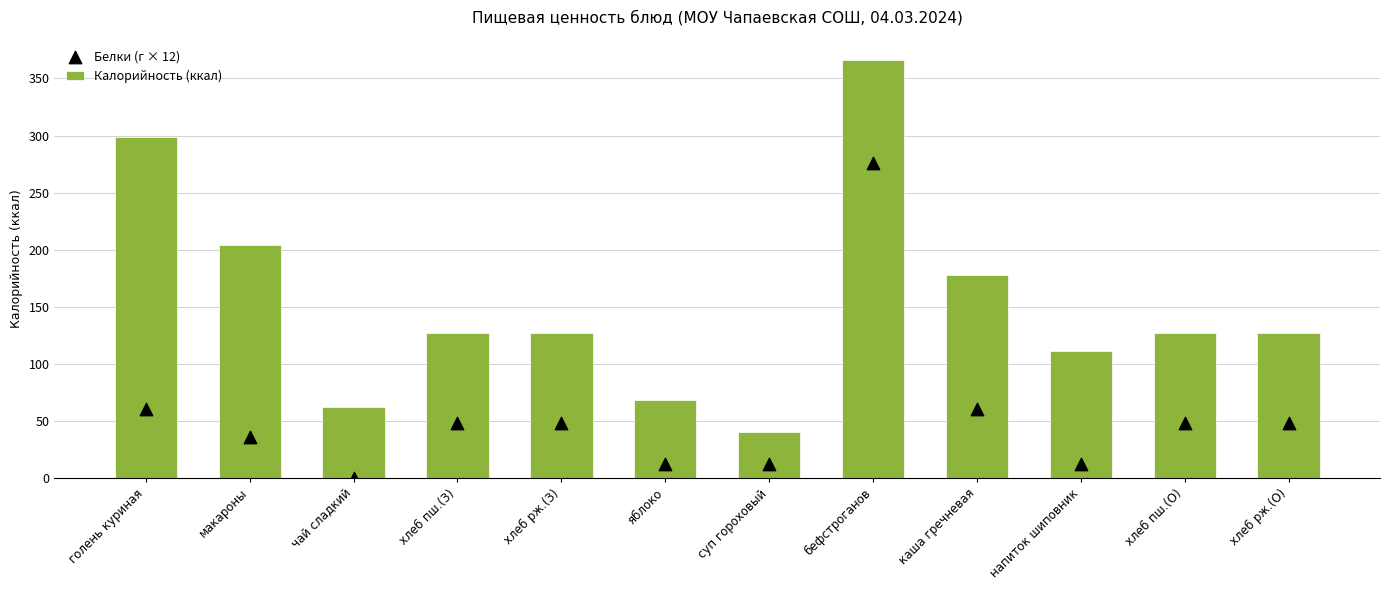

Which series reaches the maximum Y coordinate?

Калорийность (ккал)